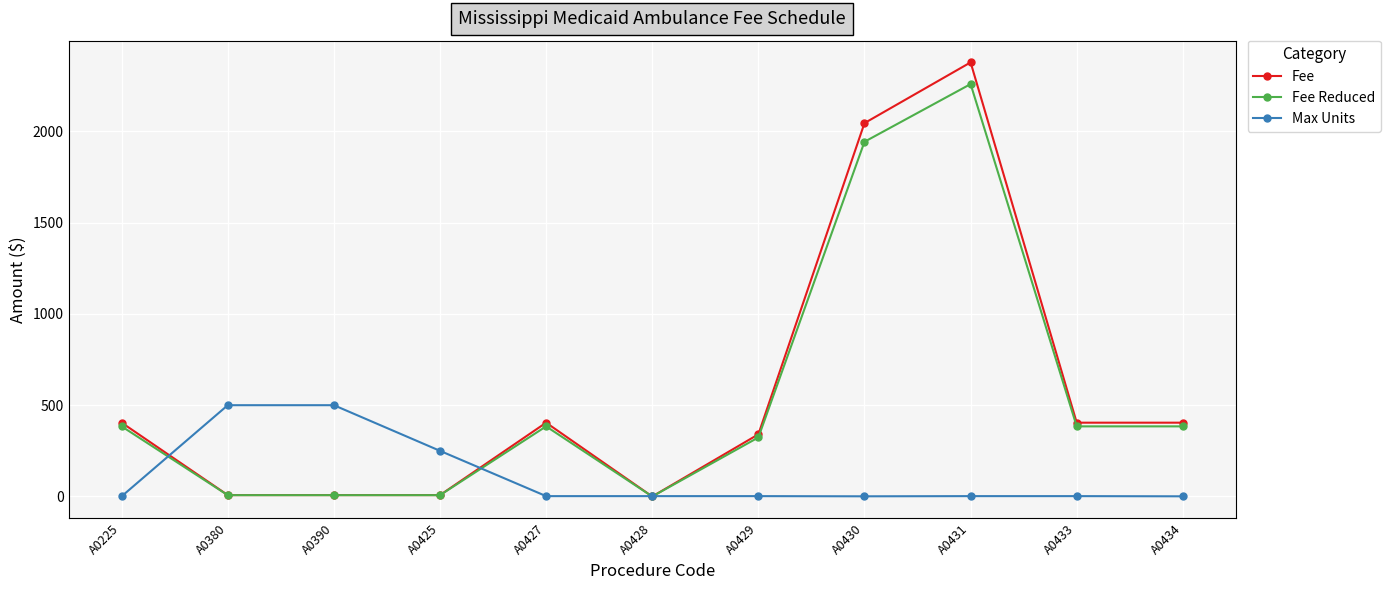

What is the maximum value for Fee?

2377.5